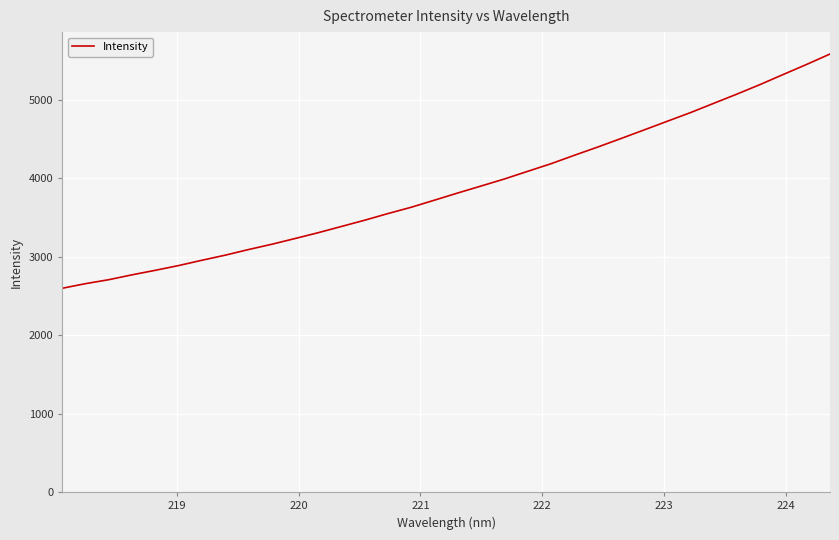

What is the minimum value shown in the chart?

2599.4